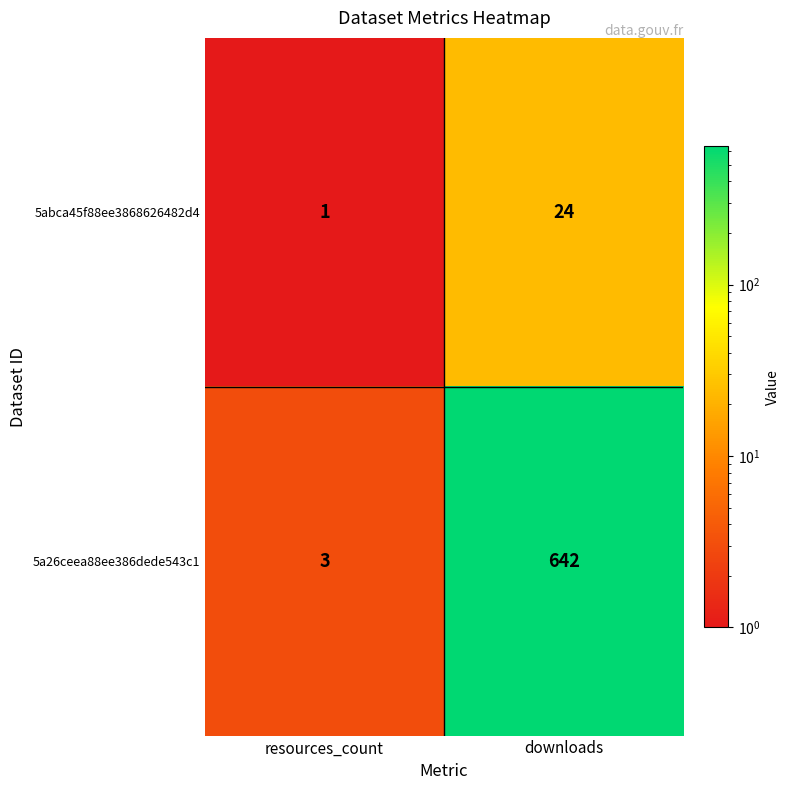

Which series changed the most between resources_count and downloads?

5a26ceea88ee386dede543c1